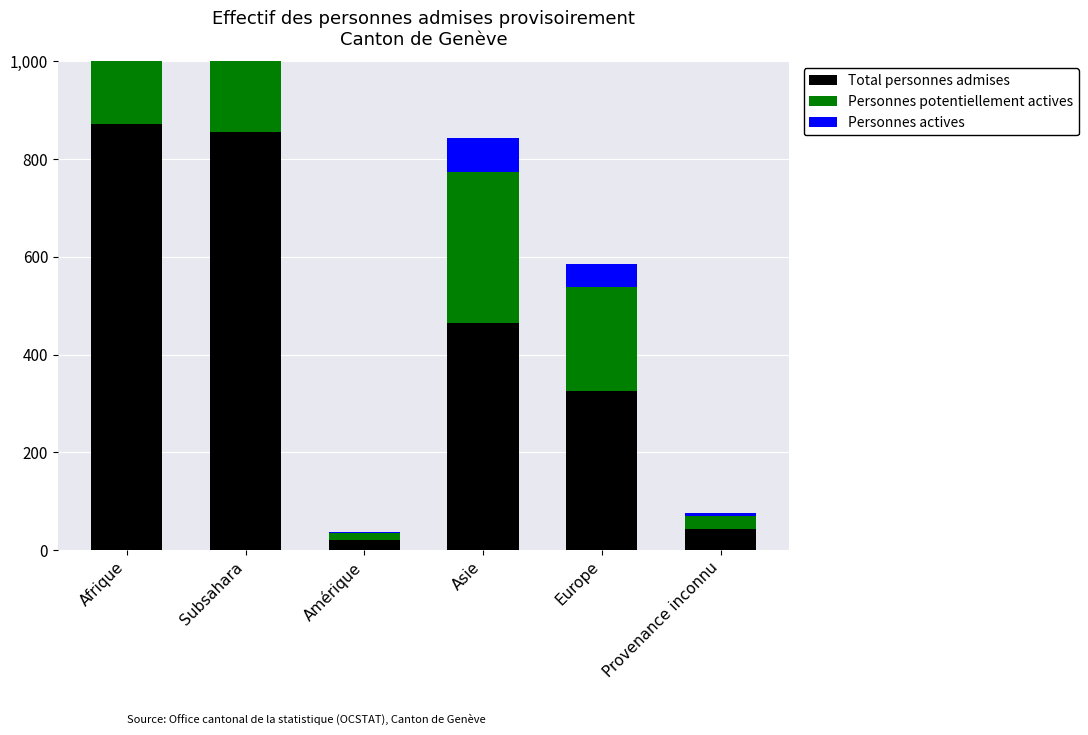

True or false: Total personnes admises has a value of 300 at Afrique.

False